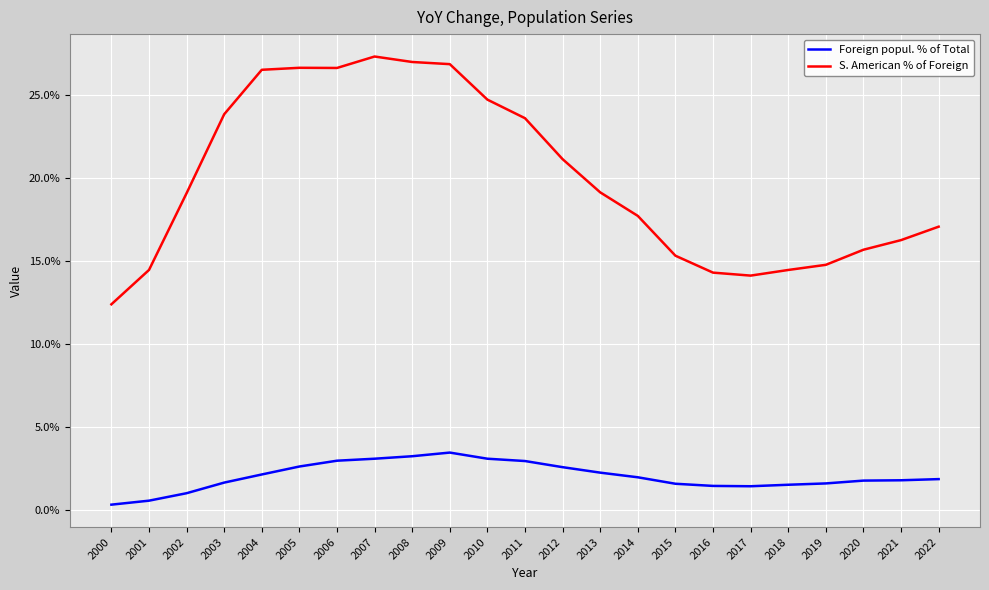

What is the difference between the maximum and minimum values in the S. American % of Foreign series?

14.9